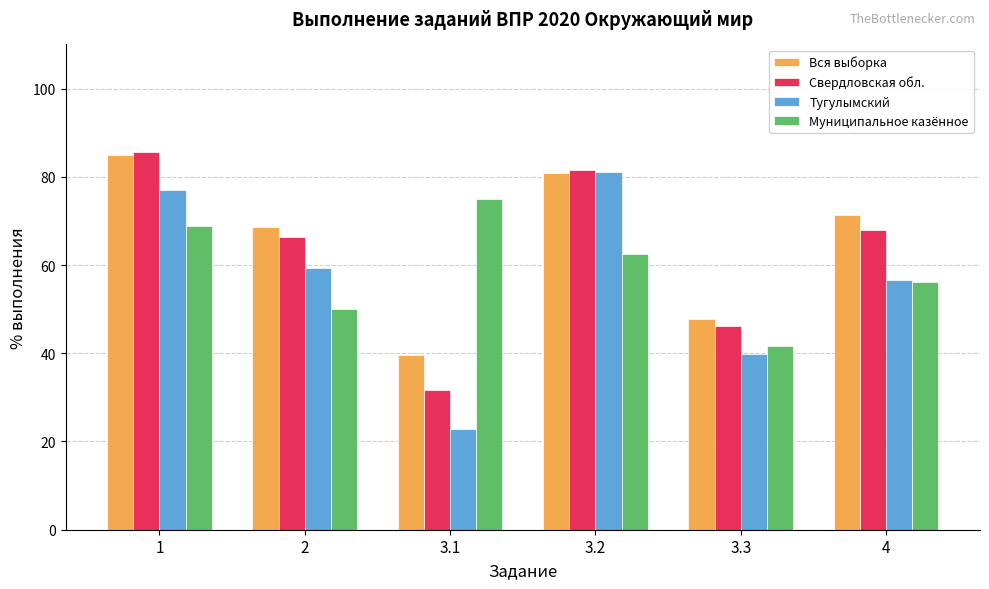

What position from the left is 1?

1